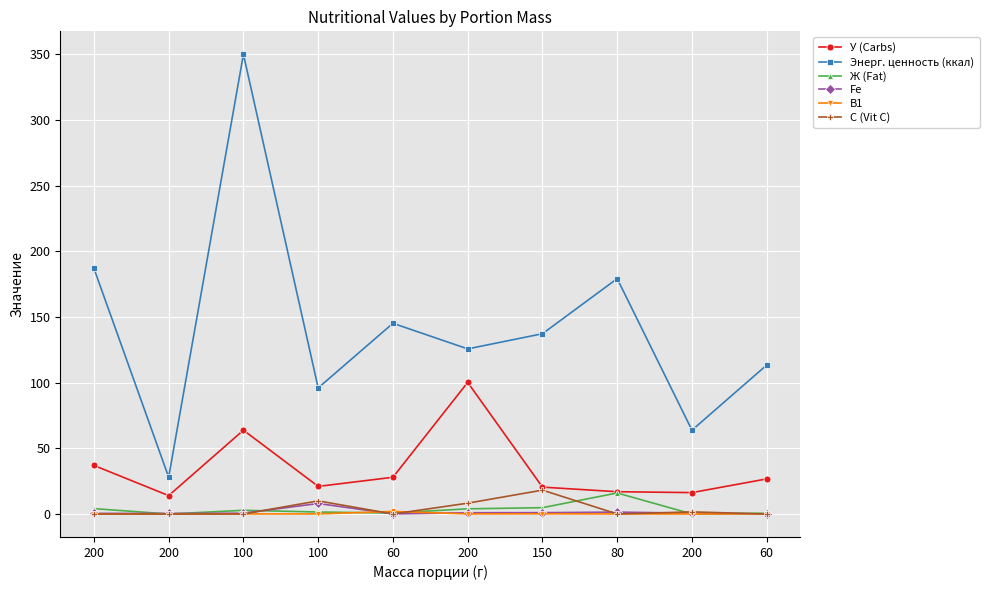

Reading right to left, list all the values displayed in this chart.

У (Carbs): 26.7	16.3	17.0	20.4	100.2	28.0	21.0	63.8	14.0	37.0
Энерг. ценность (ккал): 113.4	63.8	179.2	137.2	125.7	145.2	96.0	350.0	28.0	187.0
Ж (Fat): 0.6	0.0	16.0	4.8	3.9	0.7	1.5	2.8	0.0	4.1
Fe: 0.0	0.6	1.4	1.0	0.9	0.0	8.0	0.6	0.4	0.5
В1: 0.2	0.0	0.0	0.1	0.0	1.9	0.0	0.0	0.0	0.0
С (Vit C): 0.0	1.6	0.0	18.2	8.2	0.0	10.0	0.0	0.0	0.0